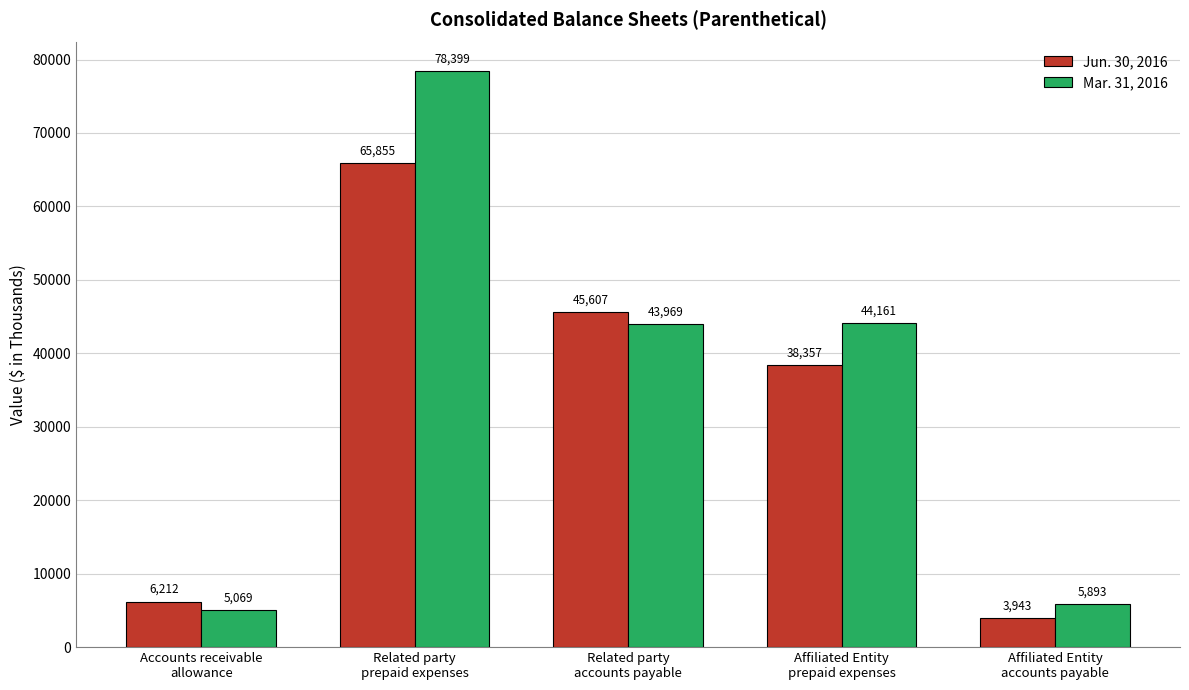

At which label does Jun. 30, 2016 first exceed 38357?

Related party
prepaid expenses